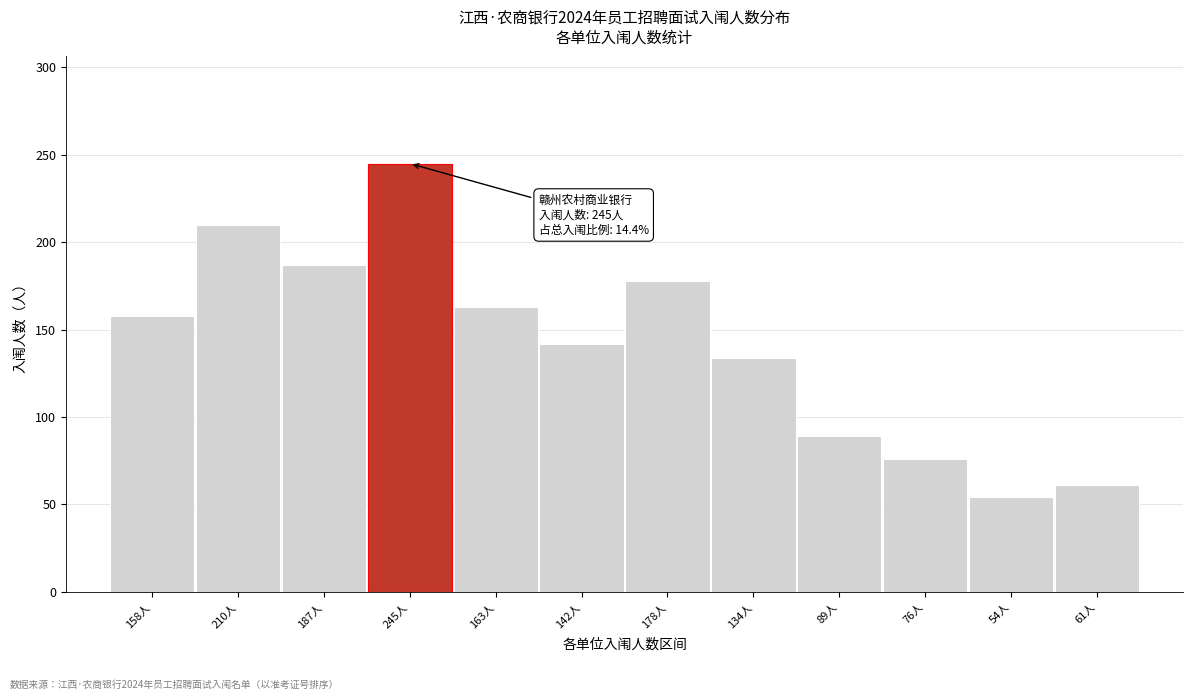

Reading left to right, extract all data points from this chart.

158	210	187	245	163	142	178	134	89	76	54	61